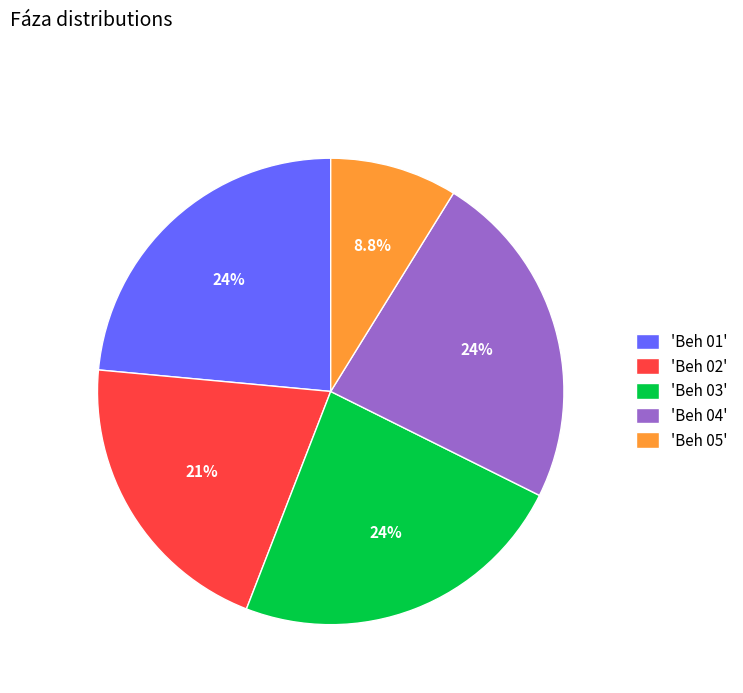

Is the sum of 'Beh 04' and 'Beh 01' greater than half?

No